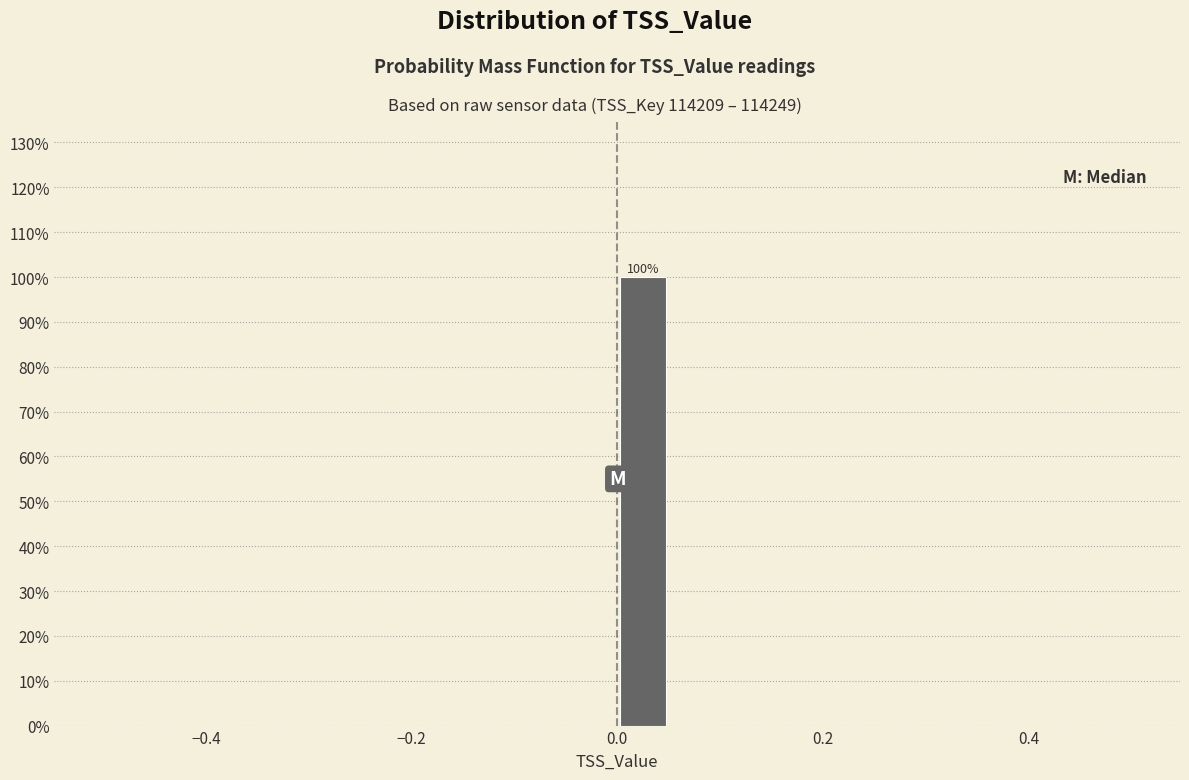

Around what value on the x-axis is the tallest bar? Give the approximate position of its centre, as read against the axis.

0.02